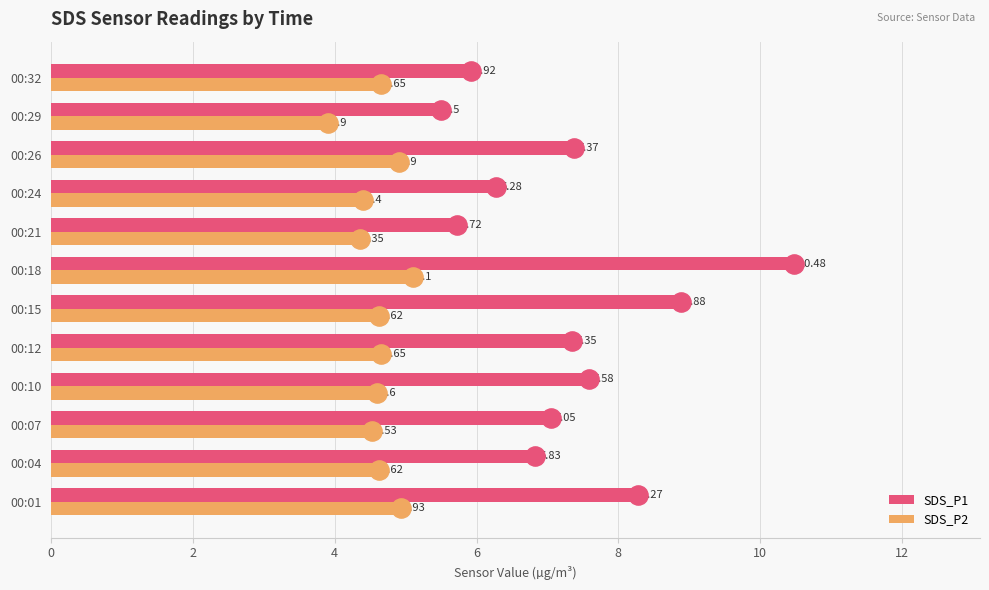

Is the value of SDS_P2 at 00:21 greater than the value of SDS_P1 at 00:10?

No